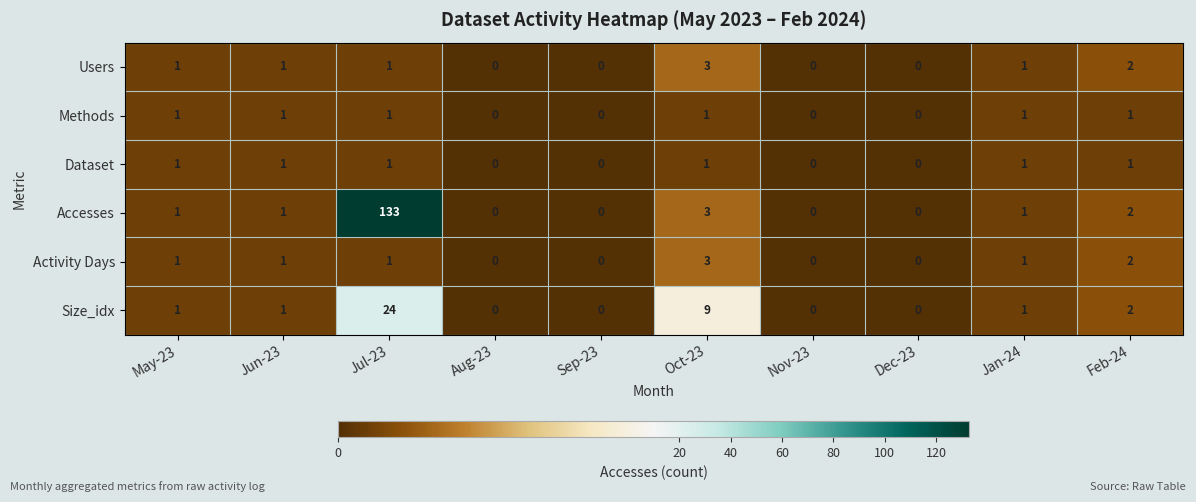

Count the Dataset values in the range 0 to 1.

10